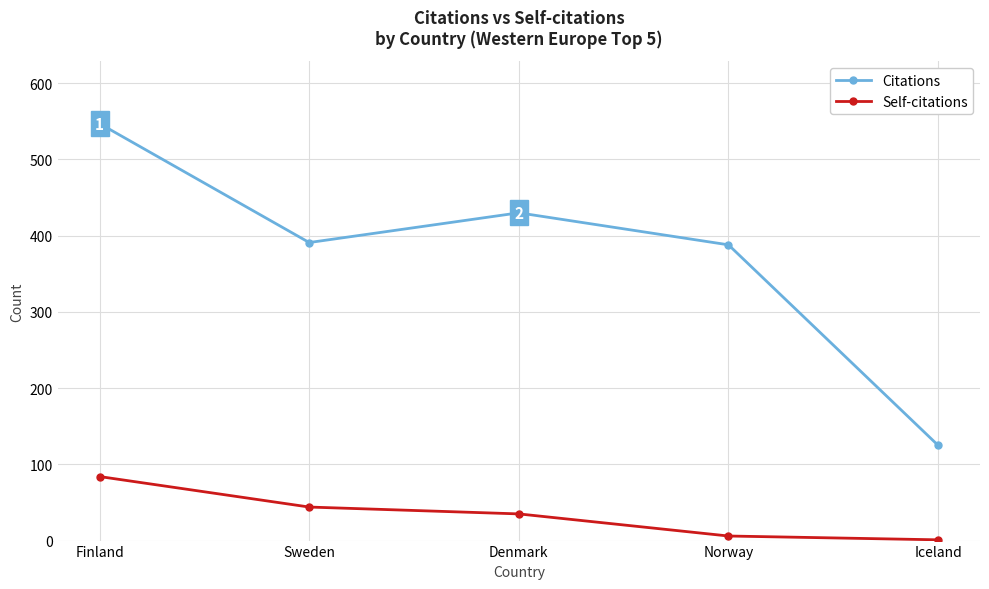

True or false: Citations and Self-citations intersect in this chart.

False